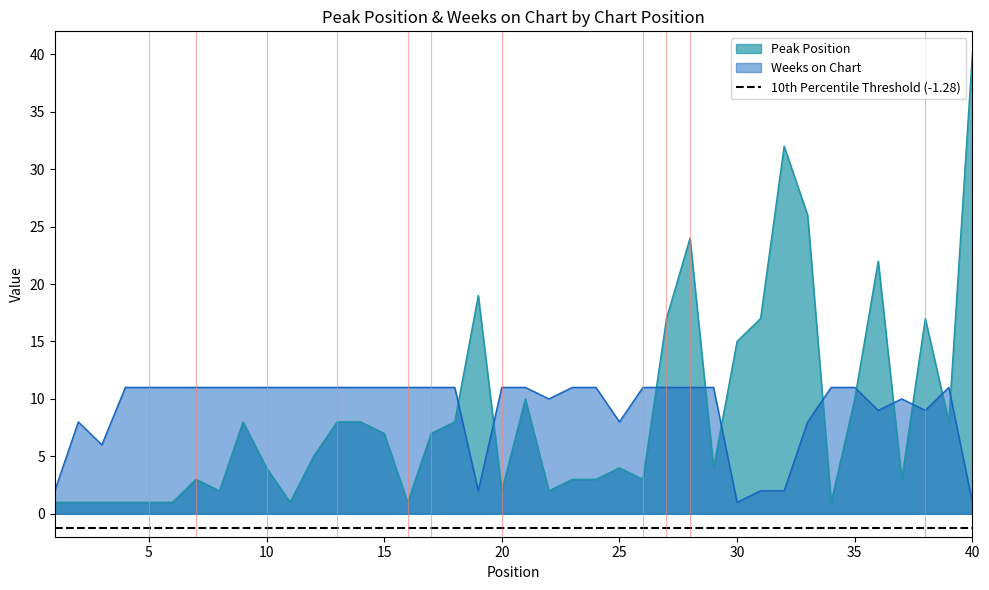

At which category does Weeks on Chart reach its first local peak?

2